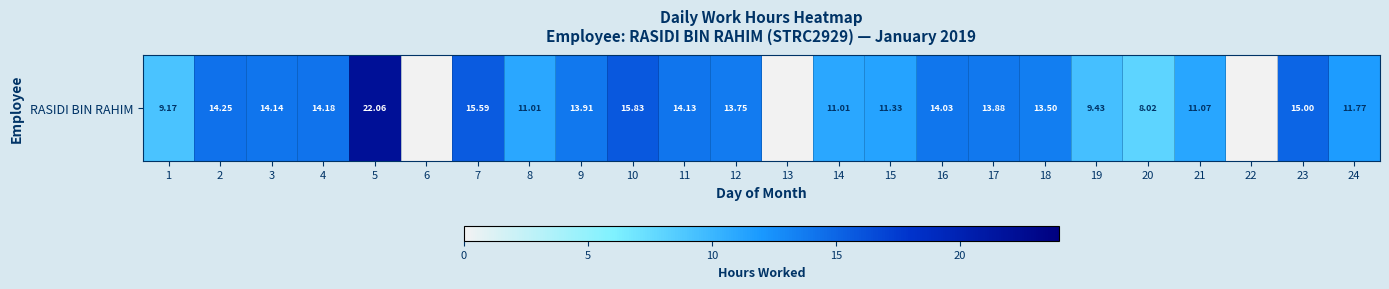

Where does the data first go above 13?

2